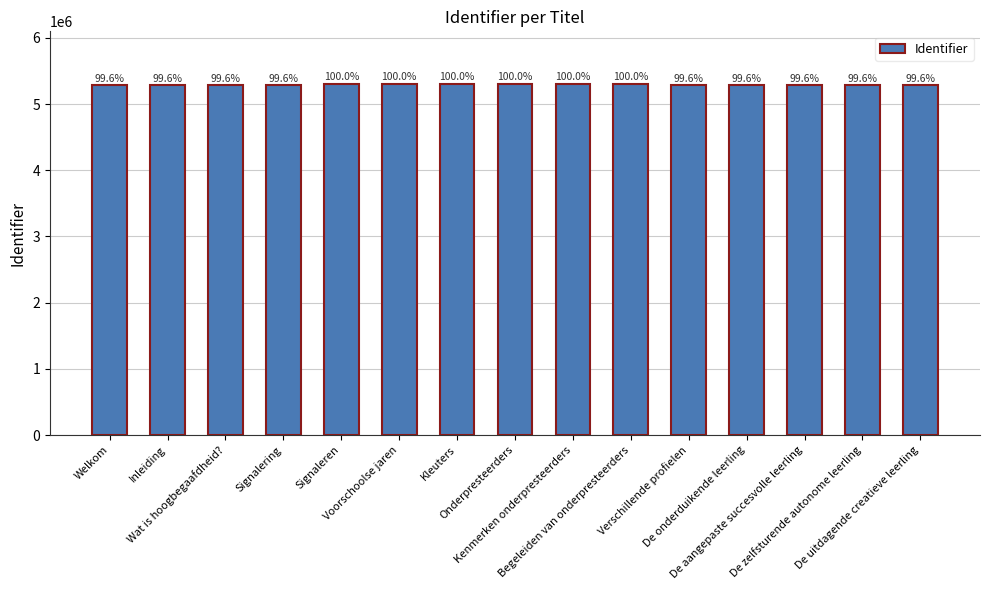

How many bars are there in total?

15